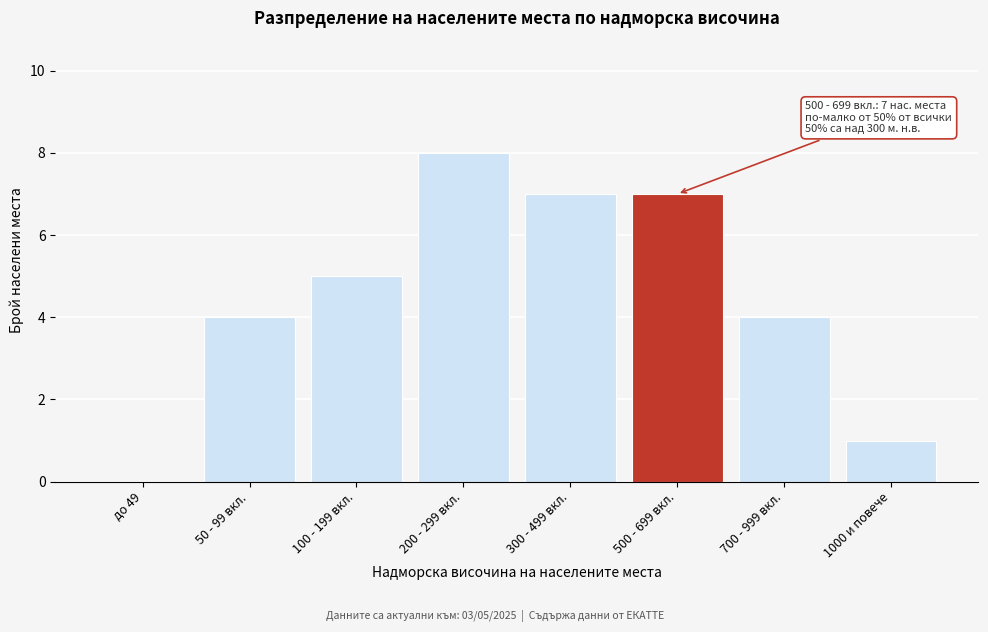

Reading right to left, transcribe all the data shown in this chart.

1000 и повече=1	700 - 999 вкл.=4	500 - 699 вкл.=7	300 - 499 вкл.=7	200 - 299 вкл.=8	100 - 199 вкл.=5	50 - 99 вкл.=4	до 49=0